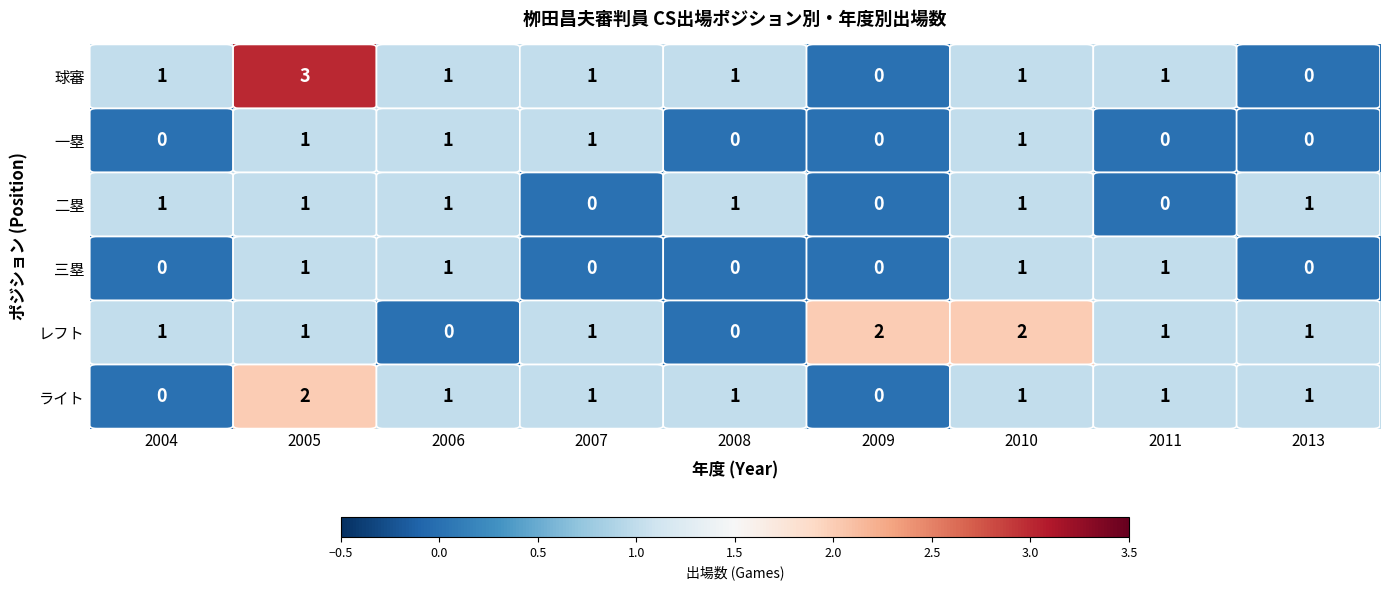

What is the sum of all レフト values?

9